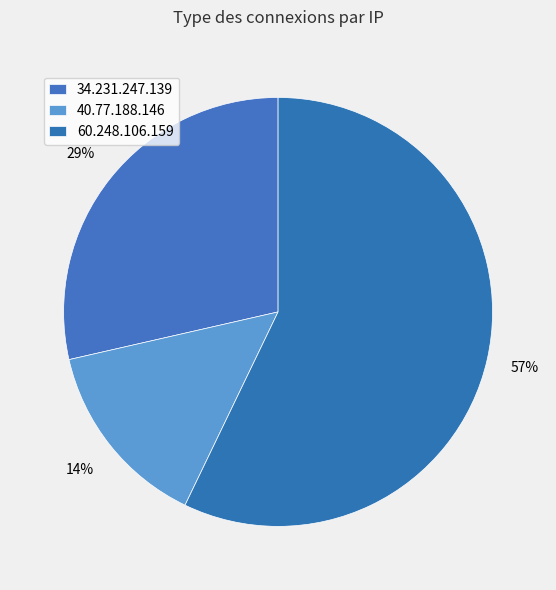

To the nearest percent, what percentage of the pie is 60.248.106.159?

57%